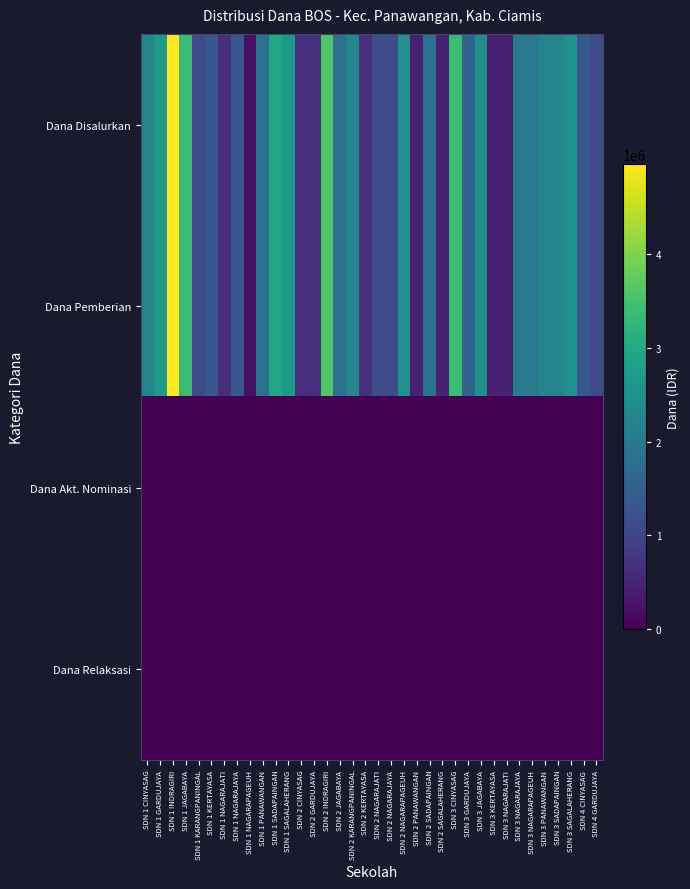

At how many categories does at least one series exceed 3976400?

1